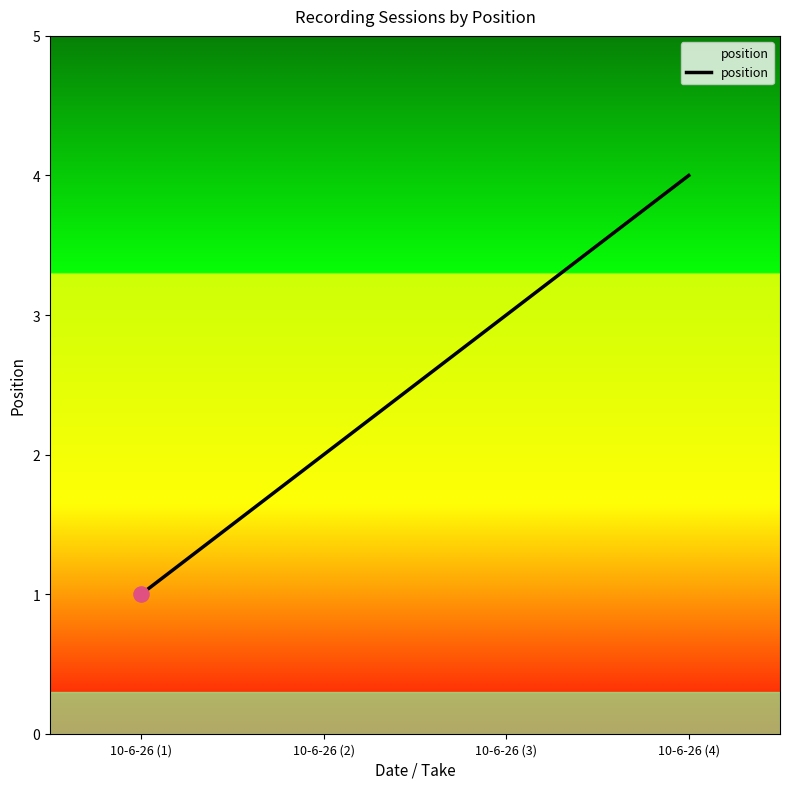

Between 10-6-26 (2) and 10-6-26 (1), which is larger?

10-6-26 (2)